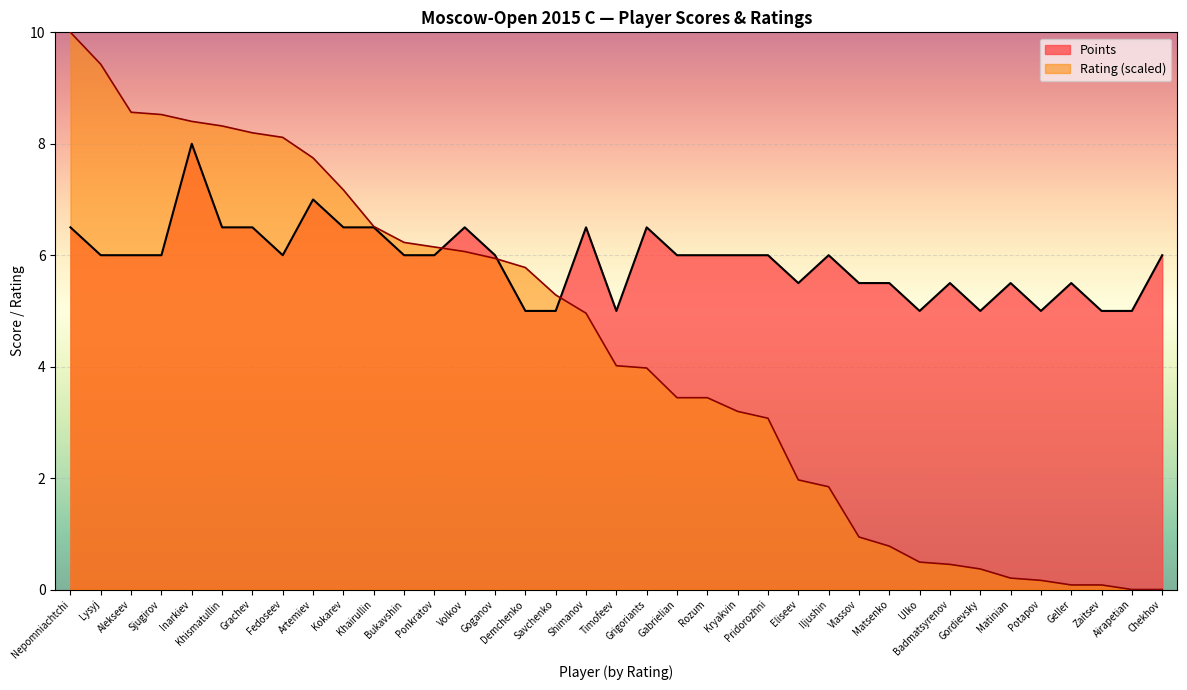

Reading right to left, transcribe all the data shown in this chart.

Points: 6.0	5.0	5.0	5.5	5.0	5.5	5.0	5.5	5.0	5.5	5.5	6.0	5.5	6.0	6.0	6.0	6.0	6.5	5.0	6.5	5.0	5.0	6.0	6.5	6.0	6.0	6.5	6.5	7.0	6.0	6.5	6.5	8.0	6.0	6.0	6.0	6.5
Rating: 0.0	0.0	0.1	0.1	0.2	0.2	0.4	0.5	0.5	0.8	0.9	1.8	2.0	3.1	3.2	3.4	3.4	4.0	4.0	5.0	5.3	5.8	5.9	6.1	6.1	6.2	6.5	7.2	7.7	8.1	8.2	8.3	8.4	8.5	8.6	9.4	10.0